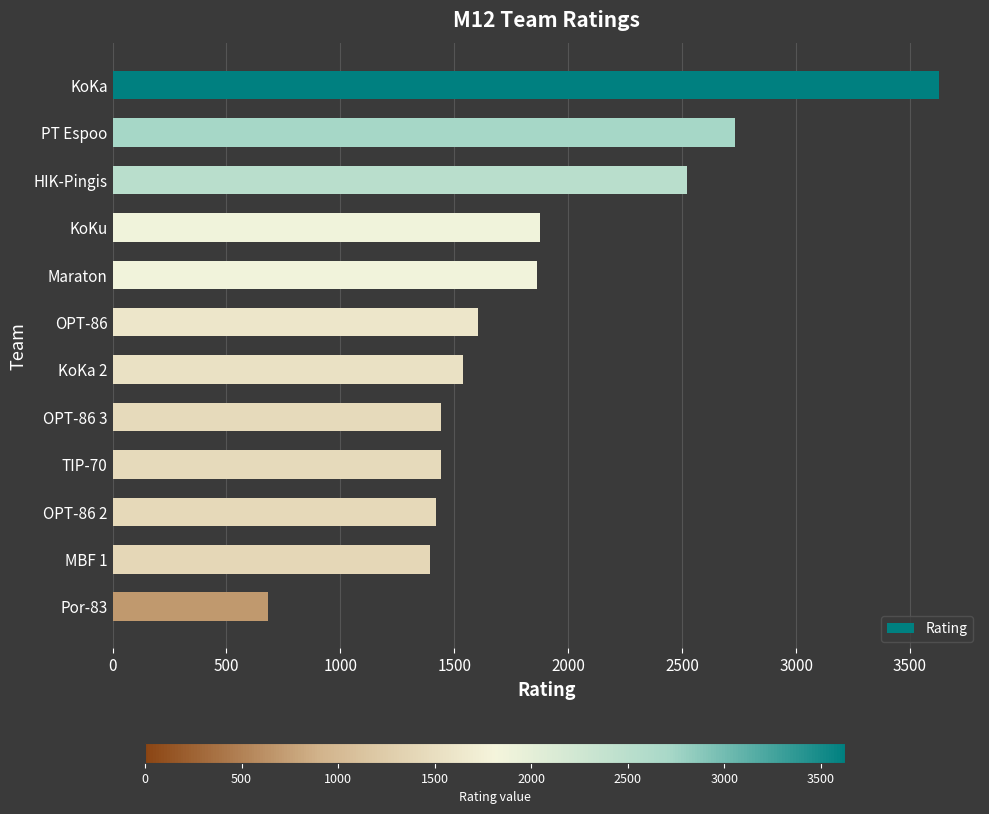

Which category has the lowest value across all series?

Por-83